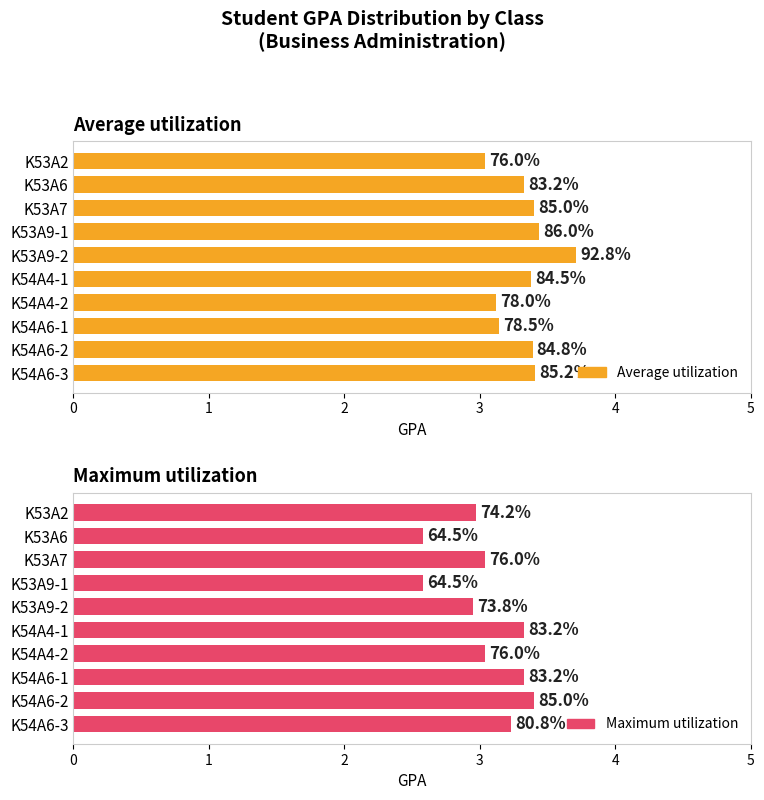

What is the highest value of the Maximum utilization series?

3.4